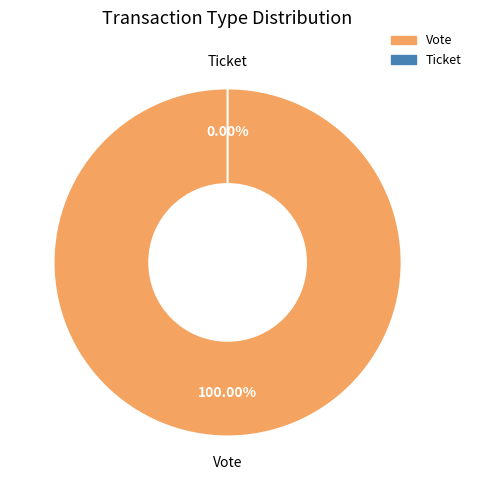

Is it true that Vote is 100% of the pie?

True